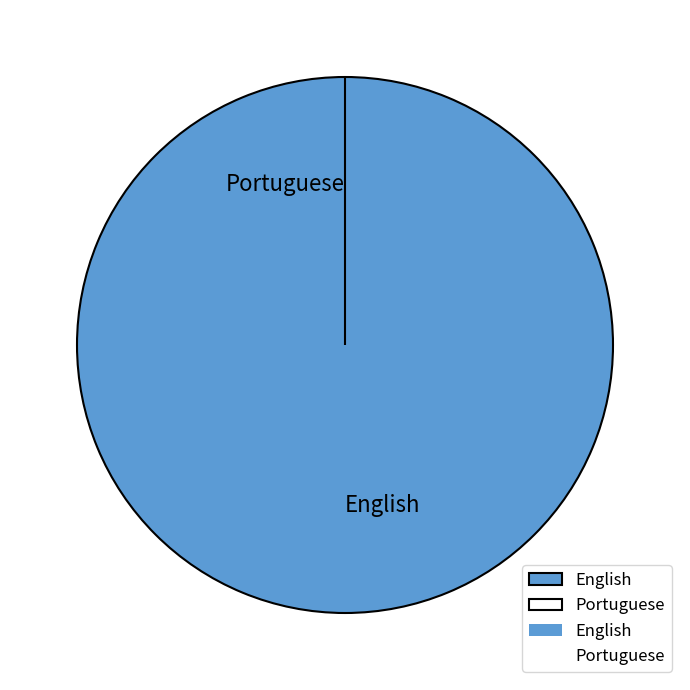

To the nearest percent, what is the combined percentage of Portuguese and English?

100%